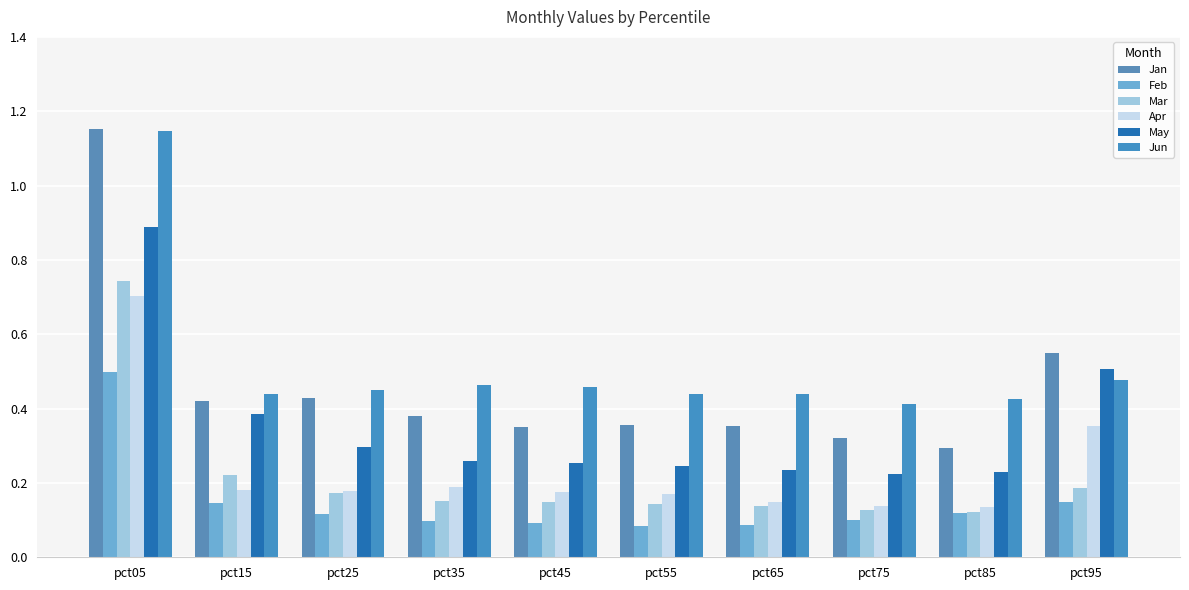

Which series has the largest total across all categories?

Jun